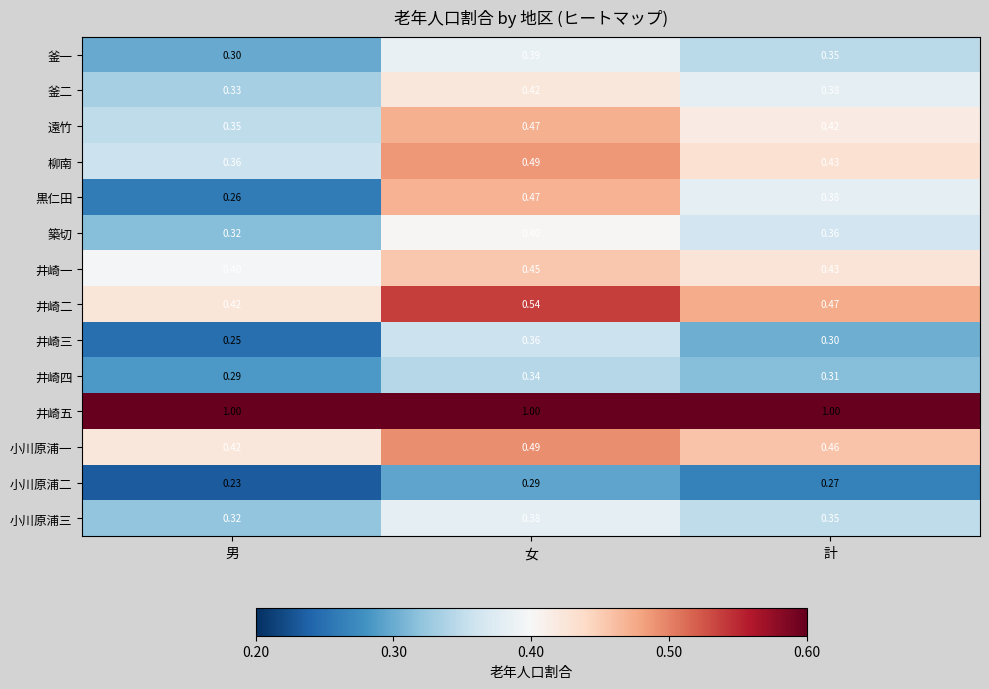

What is the spread (max minus min) of values at 女?

0.7